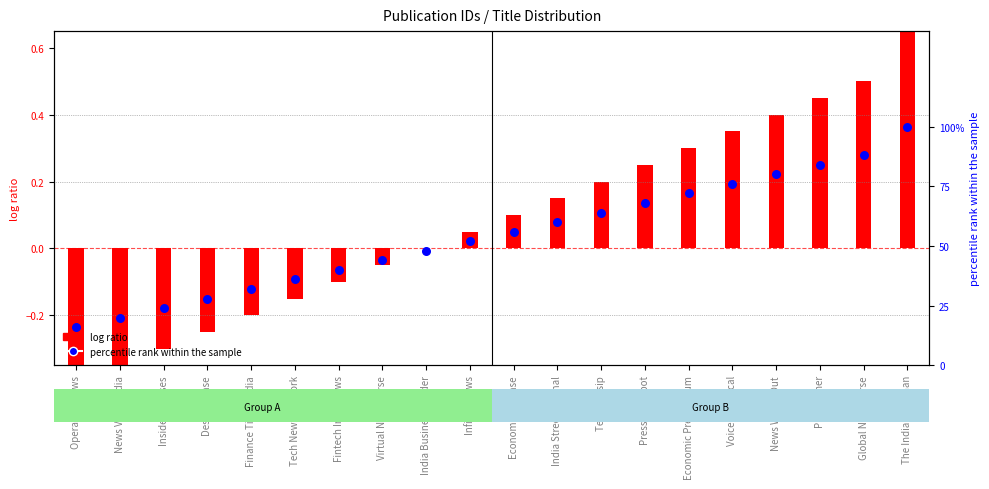

Between Voice Chronical and India Business Insider, which is larger?

Voice Chronical